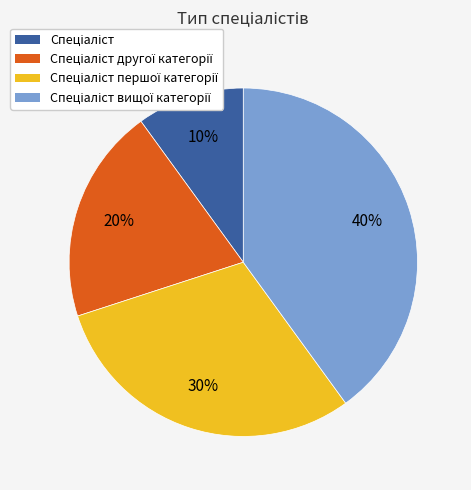

How many segments does this pie chart have?

4